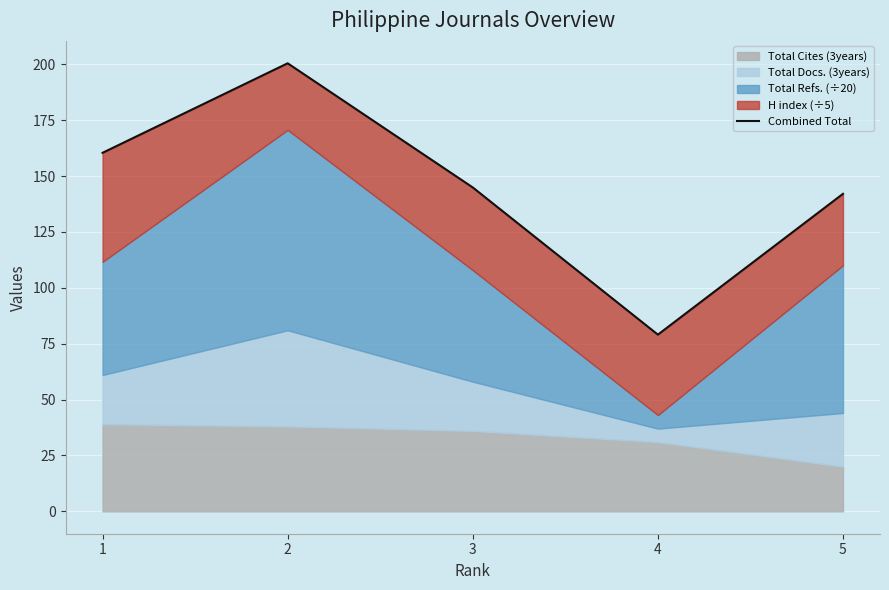

What is the average value?

145.4